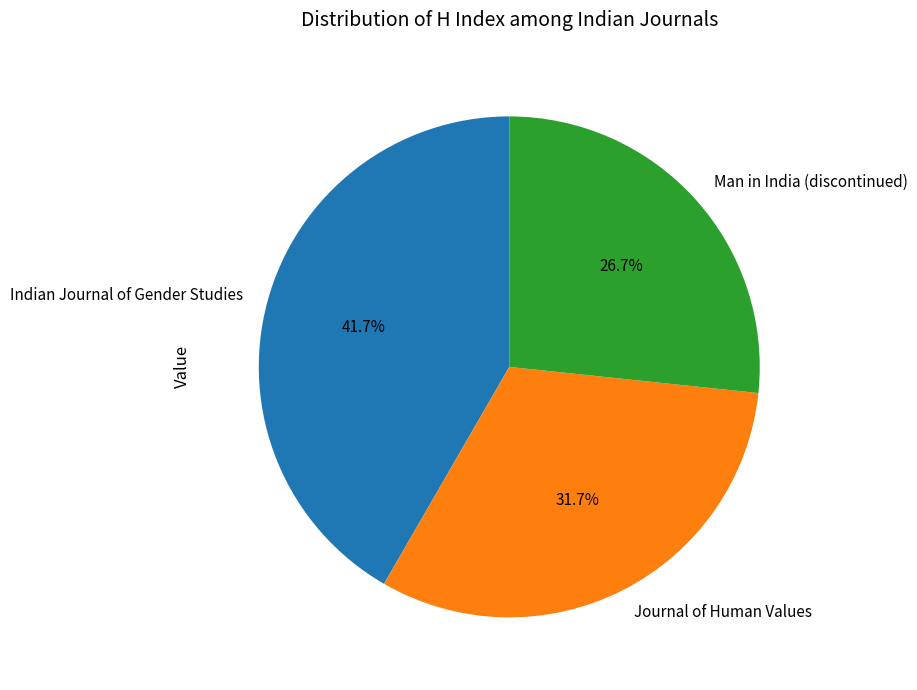

What is the ratio of the value at Indian Journal of Gender Studies to the value at Journal of Human Values?

1.3